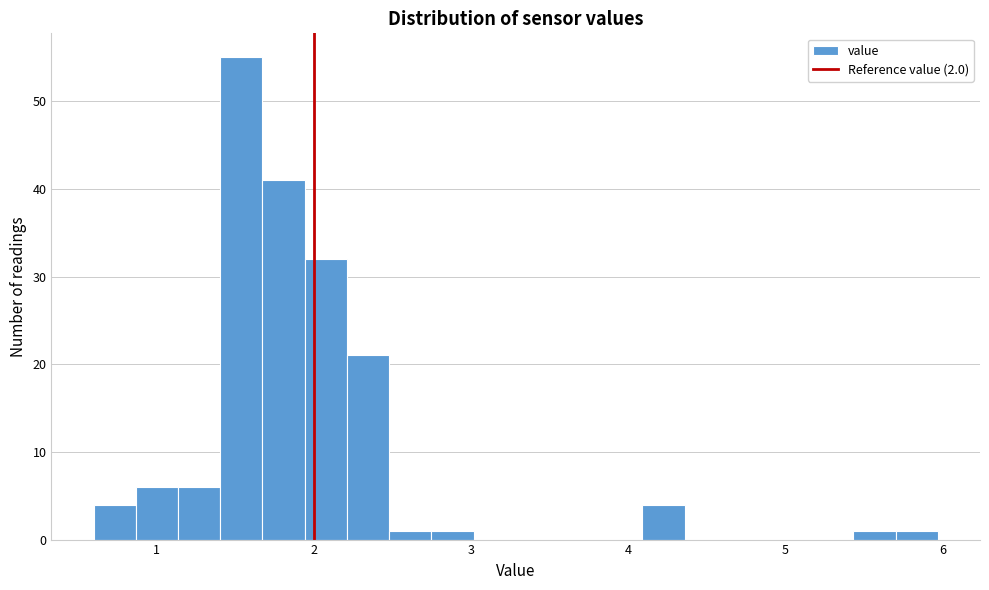

Around what value on the x-axis is the tallest bar? Give the approximate position of its centre, as read against the axis.

1.5